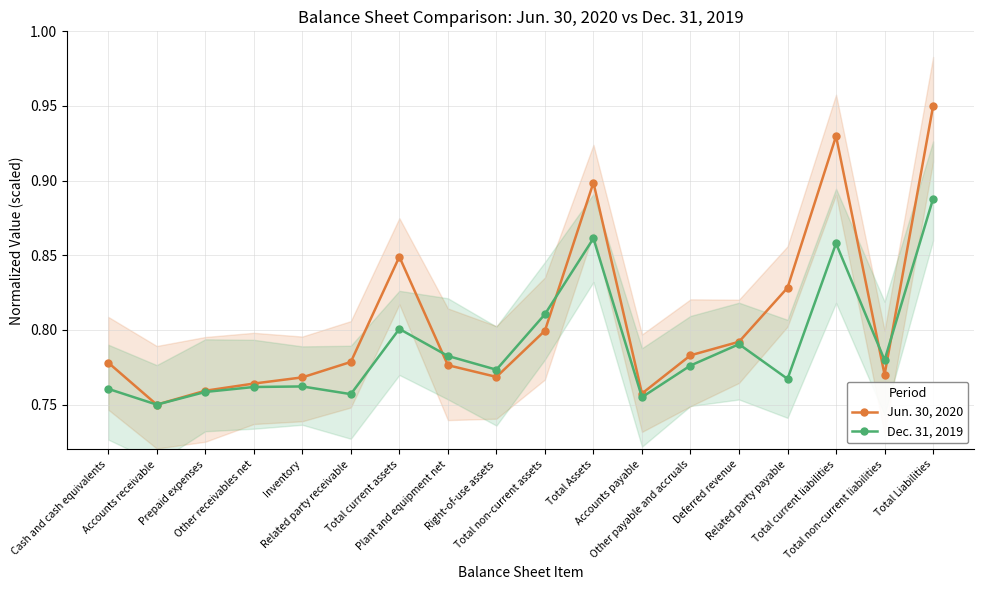

Does the chart display data point markers on the line(s)?

Yes